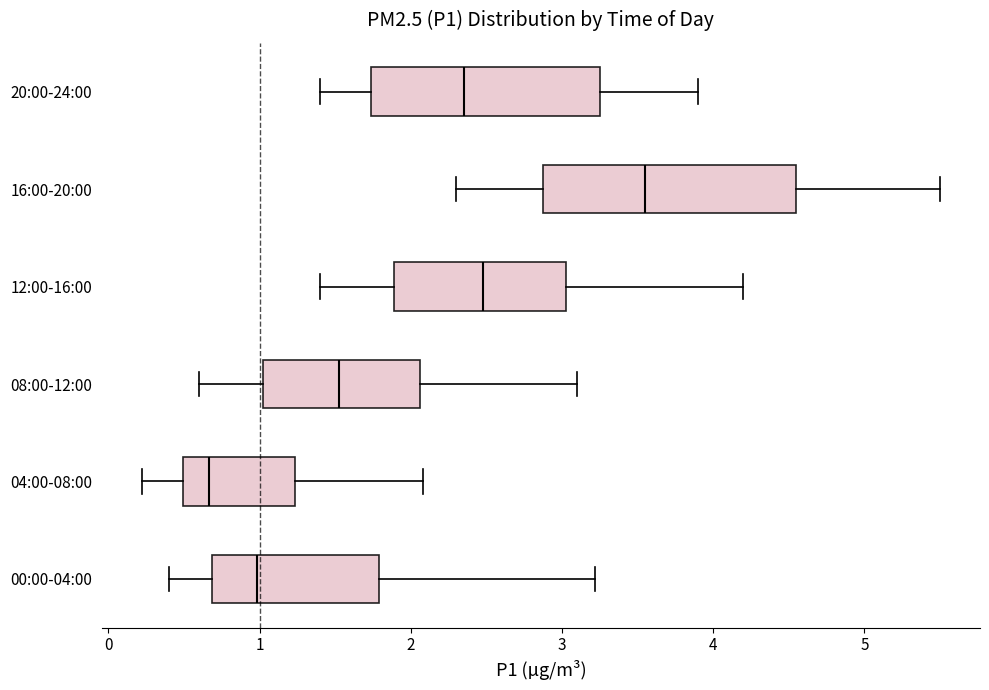

Where does the left whisker of the box for 08:00-12:00 end on the x-axis? The values are not printed on the chart, so give them approximately, as read against the axis.

0.6